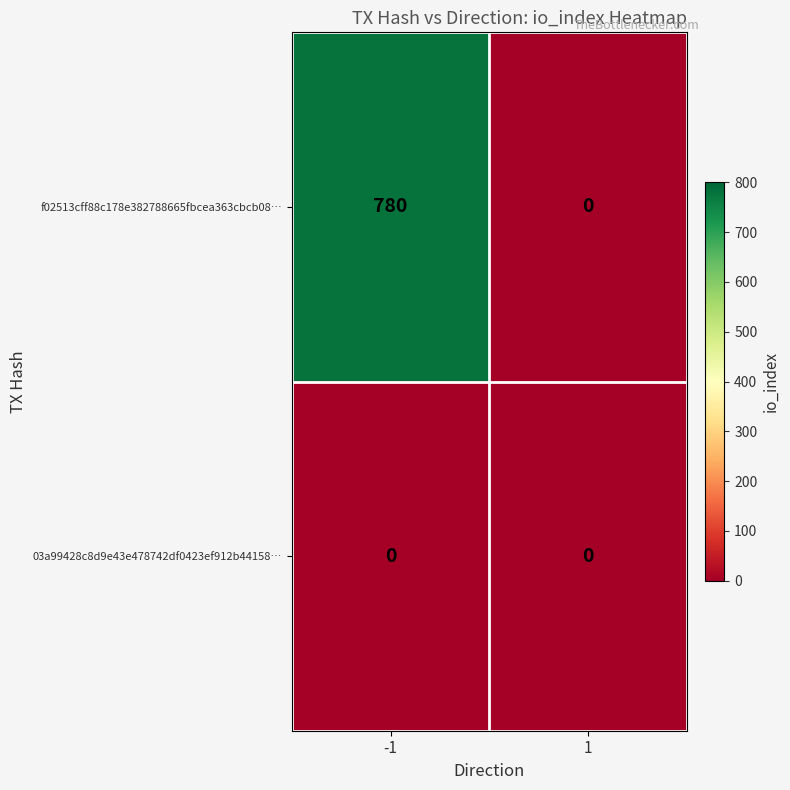

Reading left to right, list all the values displayed in this chart.

f02513cff88c178e382788665fbcea363cbcb08…: -1=780	1=0
03a99428c8d9e43e478742df0423ef912b44158…: -1=0	1=0